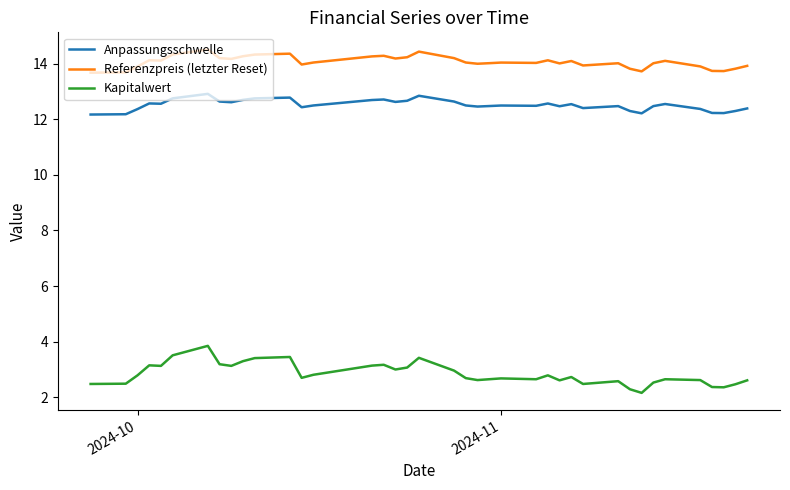

Which series has the widest spread of values?

Kapitalwert